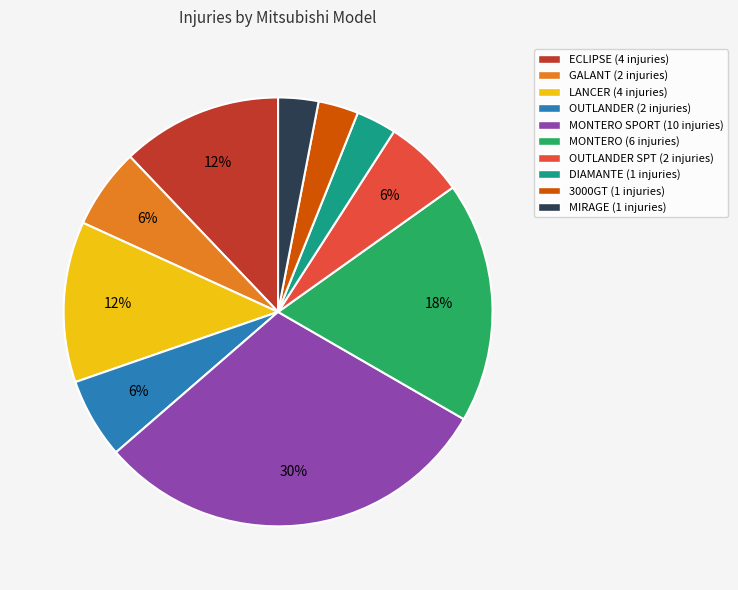

Is there any slice that represents more than half of the pie?

No